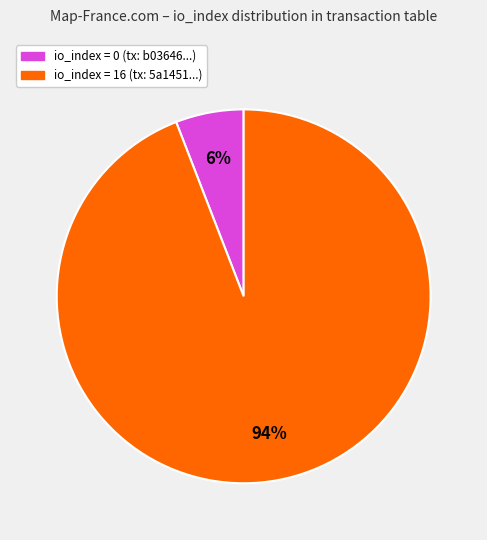

To the nearest percent, what is the difference between the largest and smallest slice percentages?

88%